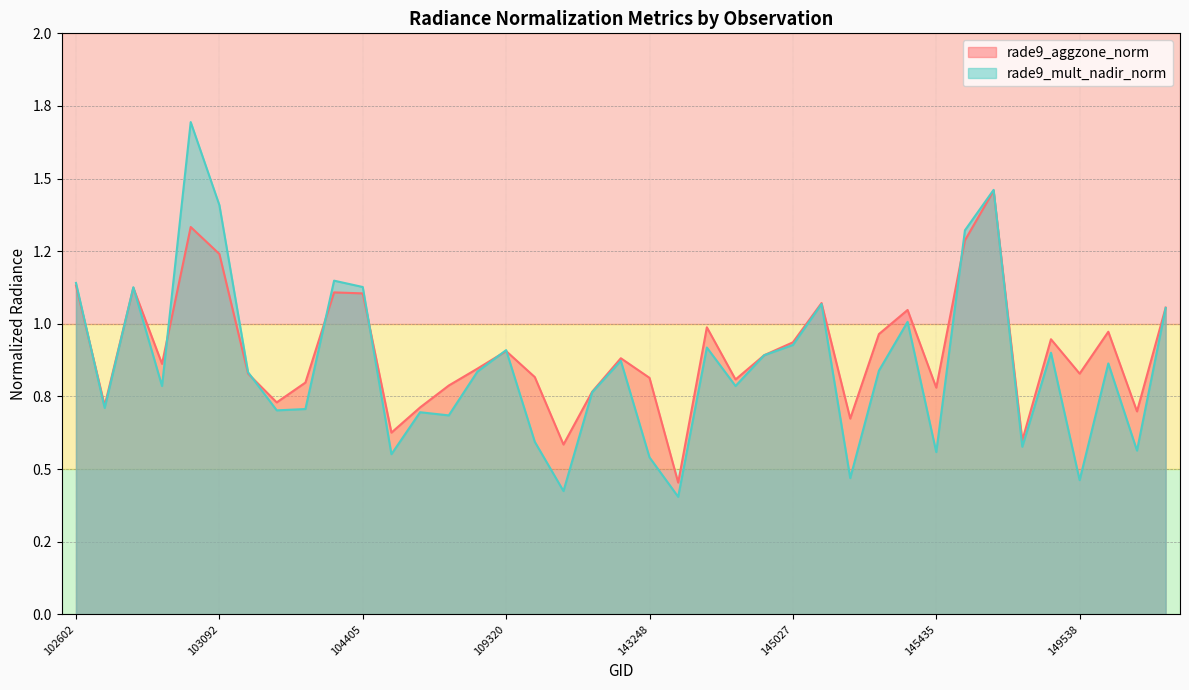

Which series has the largest total across all categories?

rade9_aggzone_norm